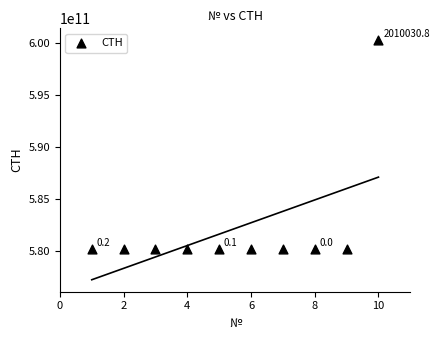

What is the average X value?

6